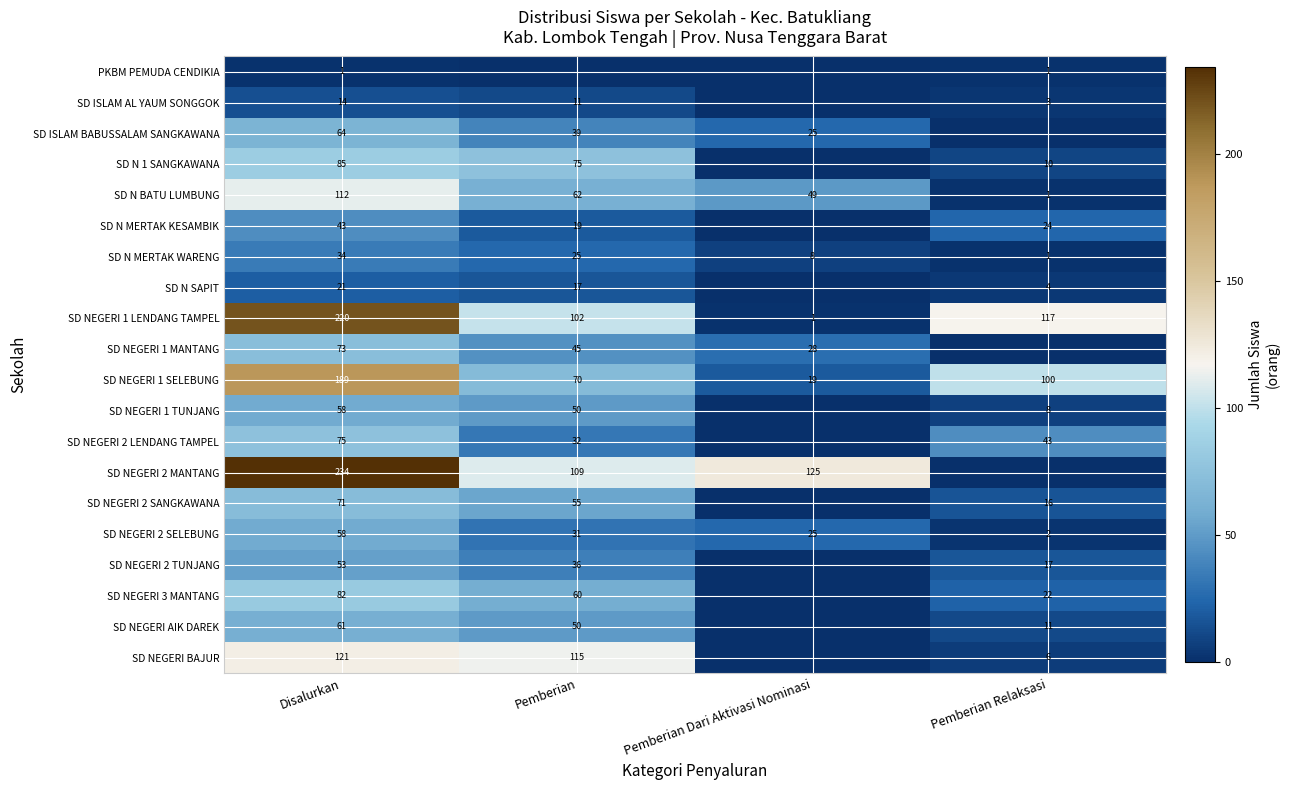

What is the spread (max minus min) of values at Pemberian Dari Aktivasi Nominasi?

125